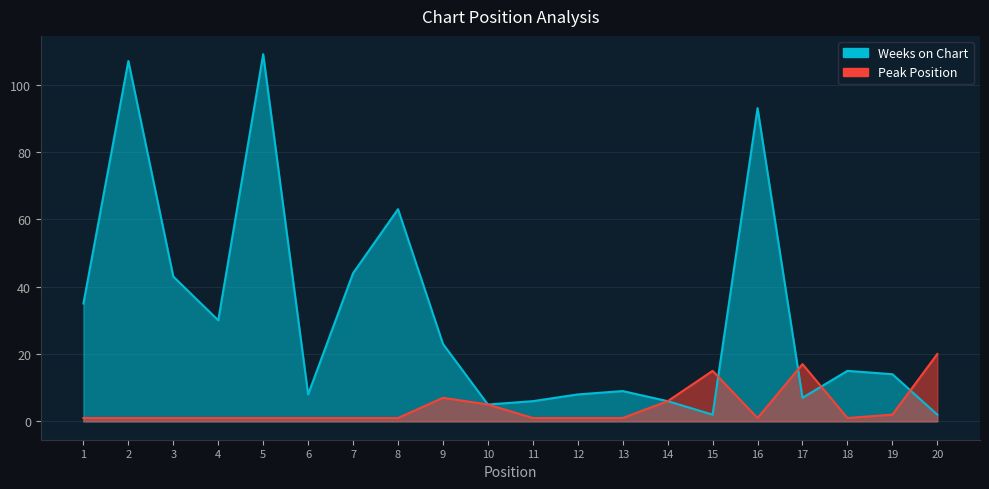

What is the total value across all series at 12?

9